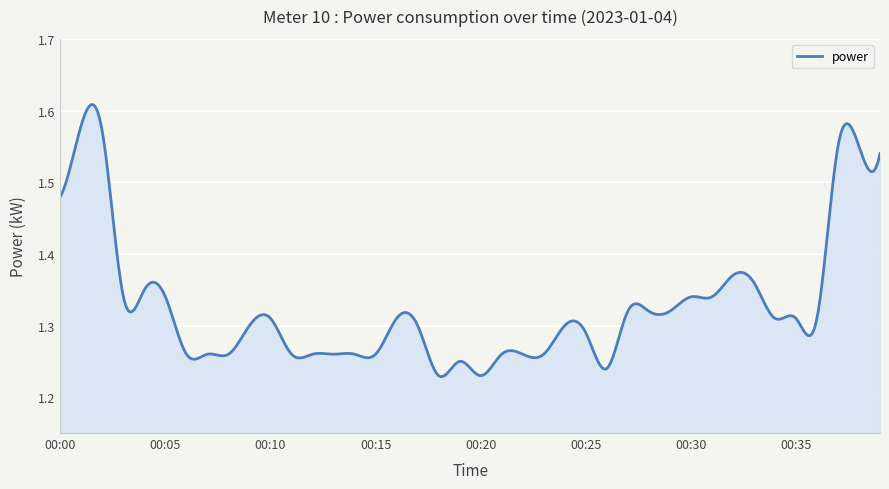

How many values are between 1 and 2?

400